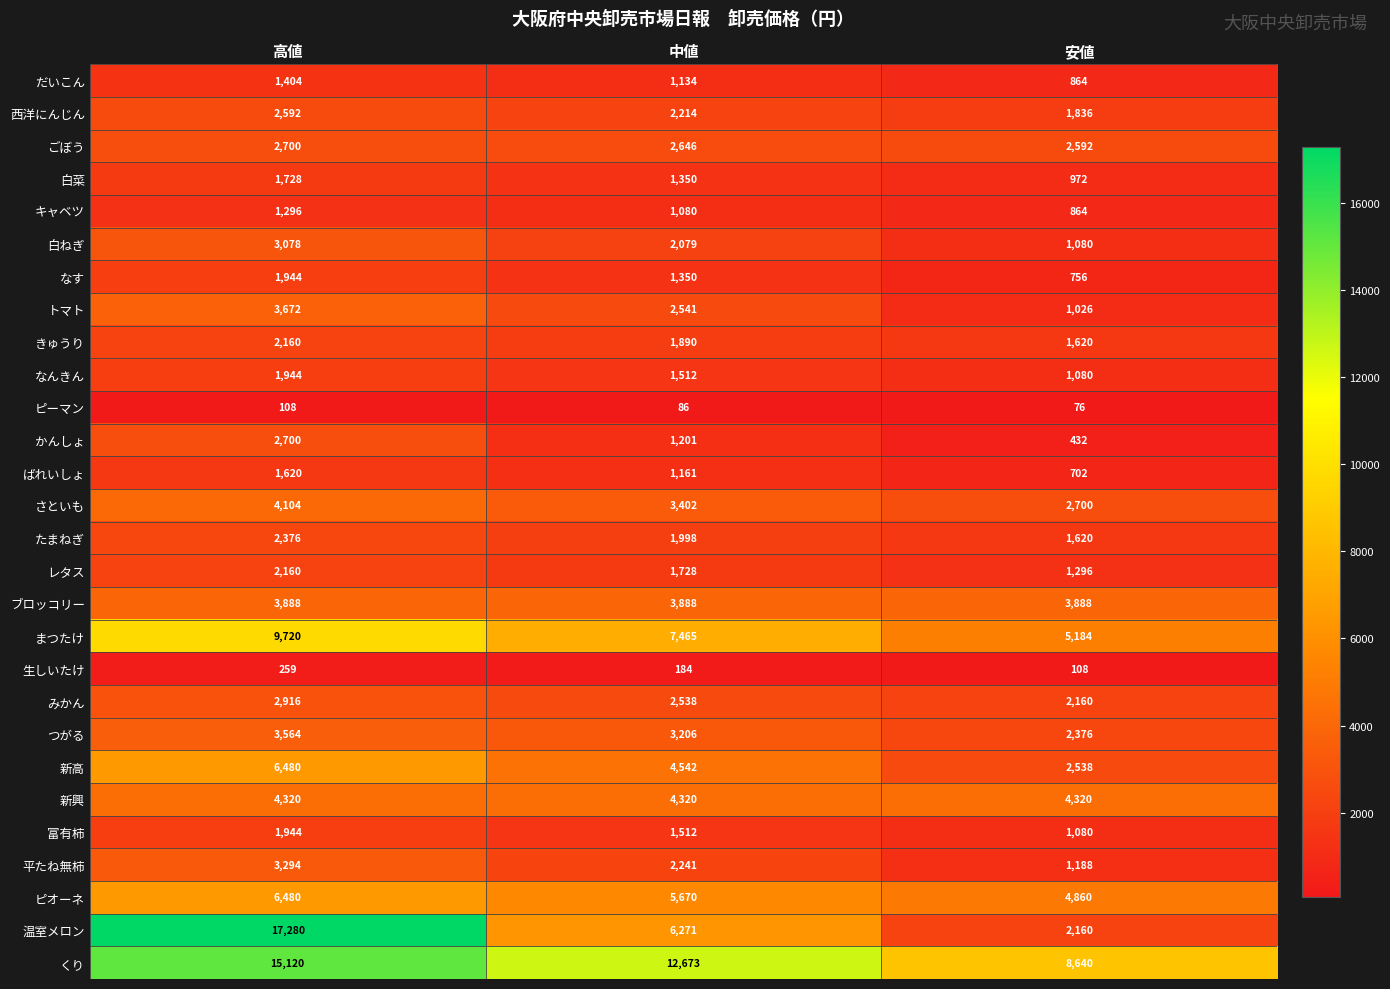

Count the なんきん values in the range 1080 to 1944.

3